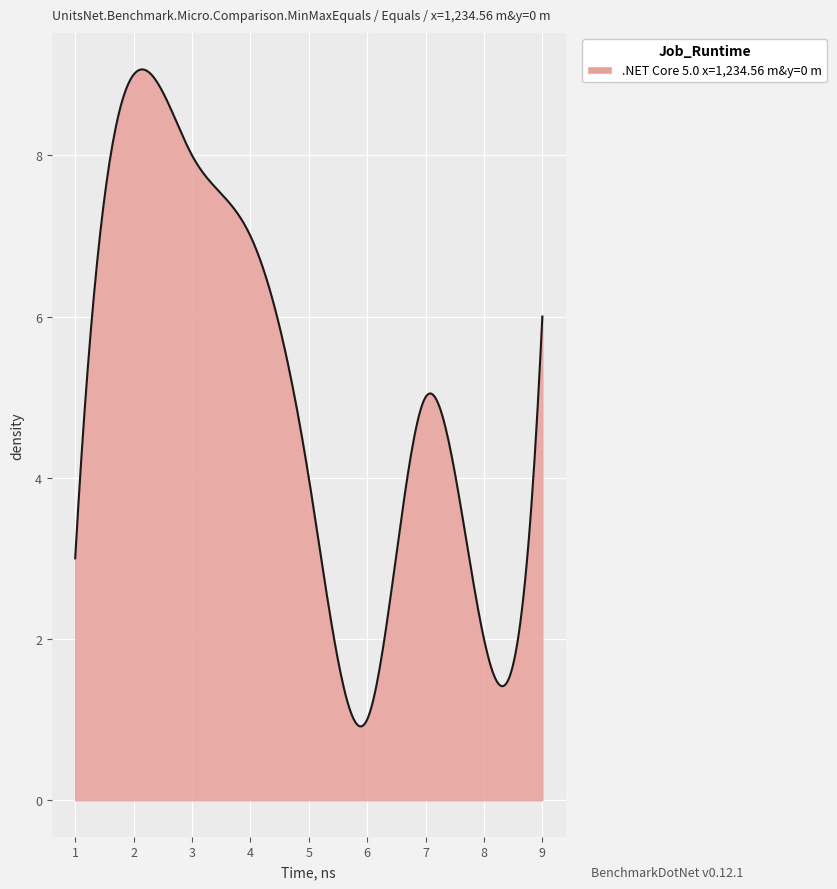

What is the difference between the maximum and minimum values?

8.2